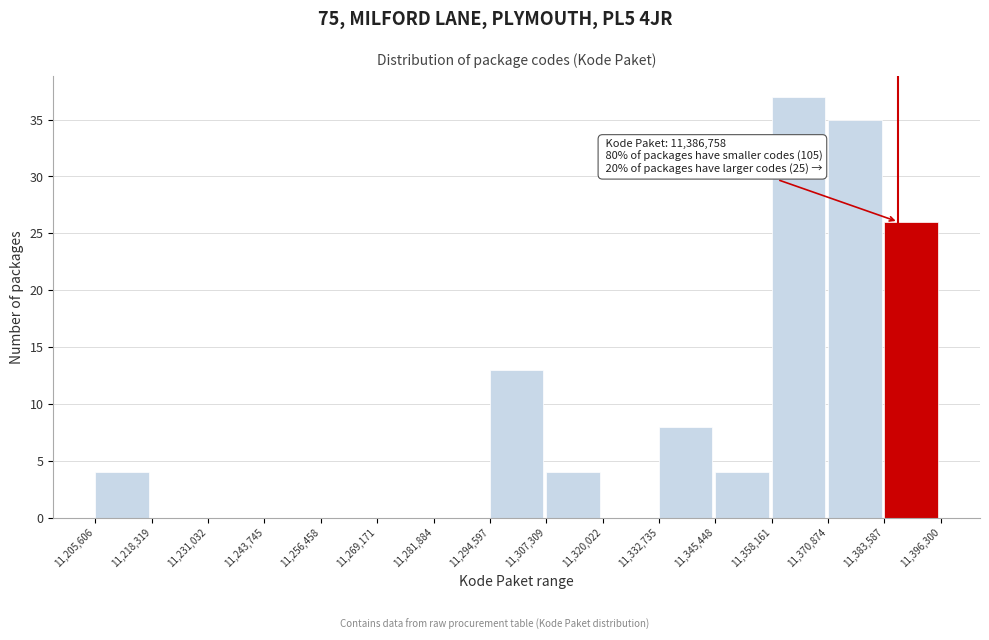

Which range on the x-axis has the tallest bar?

11,358,161 to 11,370,874